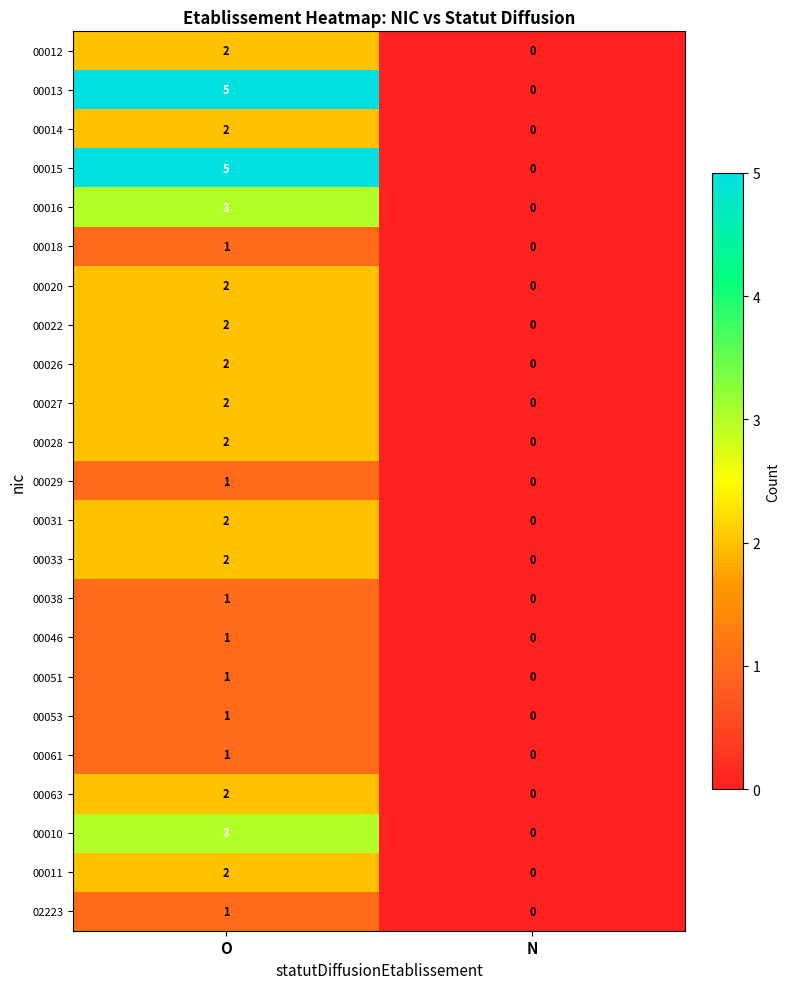

Count the number of categories in the chart.

2